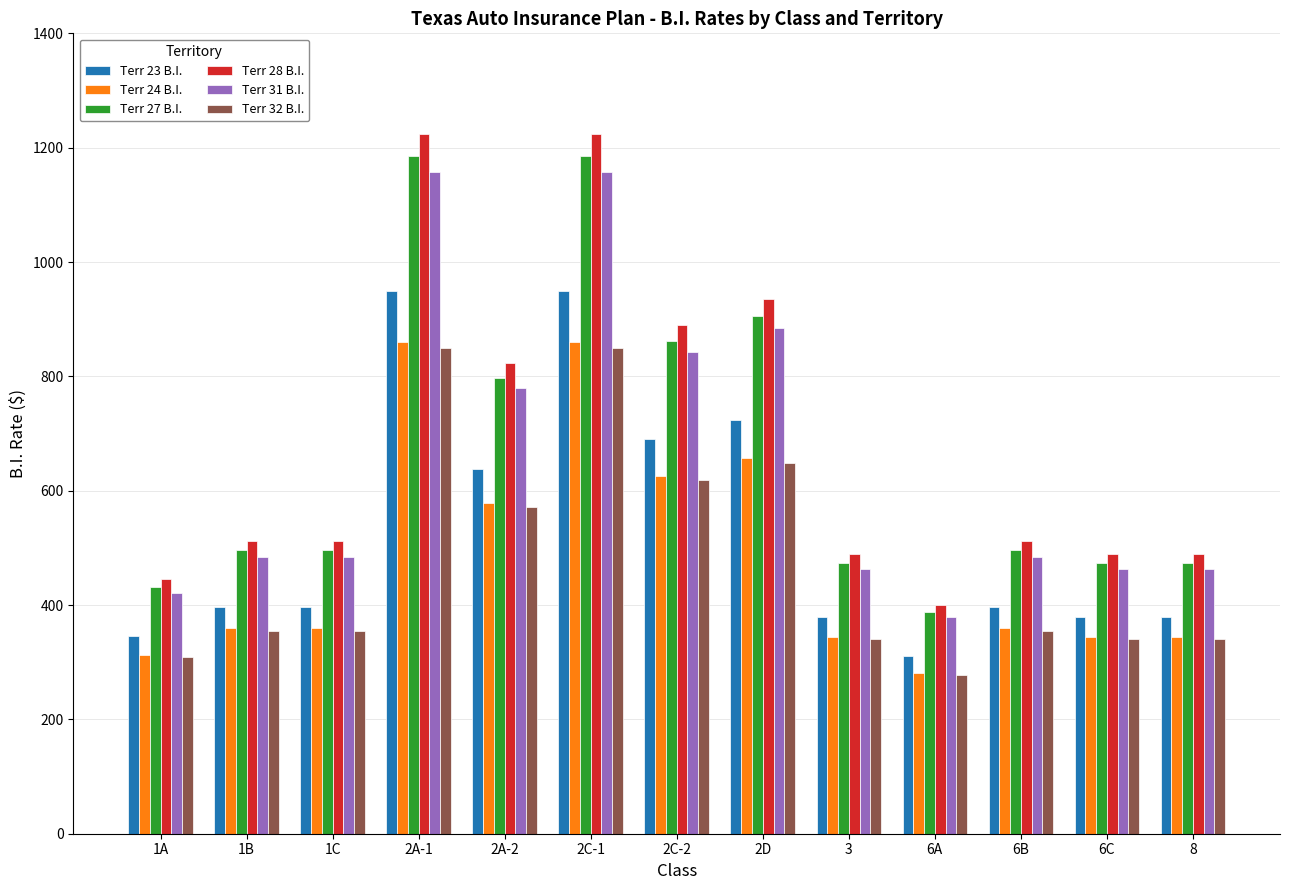

What is the maximum value shown in the chart?

1223.8